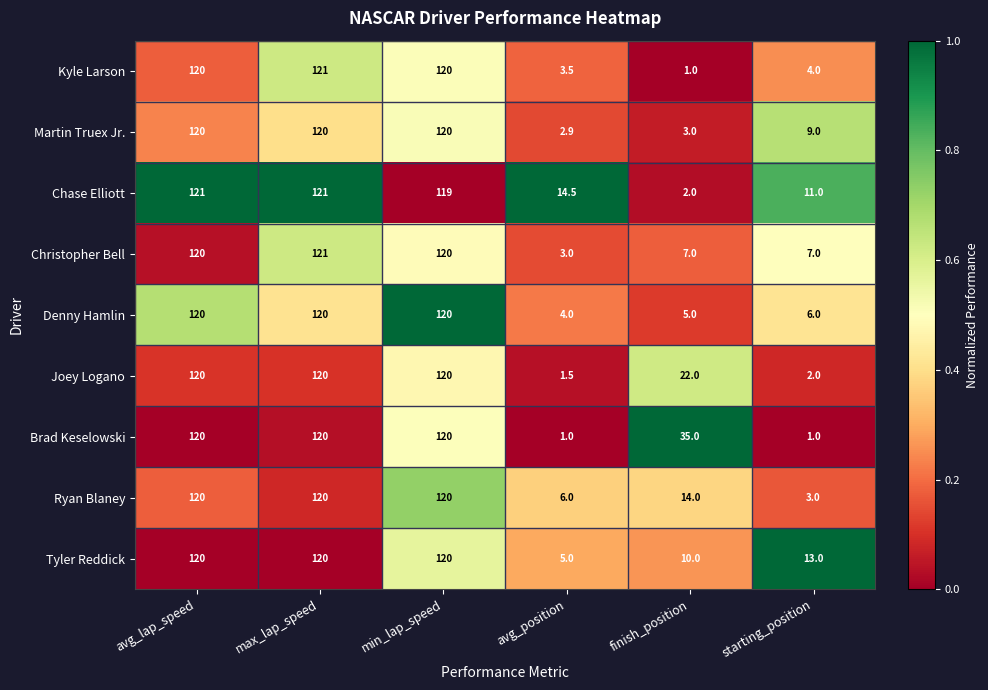

The Chase Elliott series shows 170.5 at min_lap_speed. True or false?

False